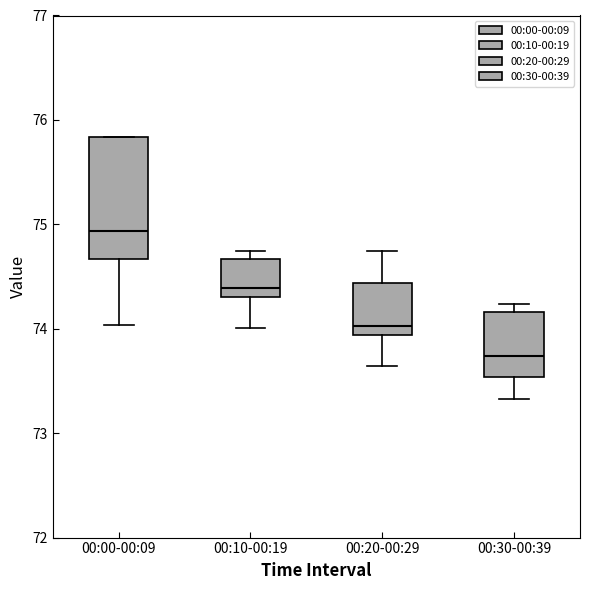

Reading left to right, read every box against the y-axis: the position of its median line, the range the box covers, and the ends of its whiskers. The values are not printed on the chart, so give them approximately, as read against the axis.

00:00-00:09: median 74.9, box 74.7 to 75.8, whiskers 74.0 to 75.8
00:10-00:19: median 74.4, box 74.3 to 74.7, whiskers 74.0 to 74.7 (just above the box's upper edge)
00:20-00:29: median 74.0, box 73.9 to 74.4, whiskers 73.6 to 74.7
00:30-00:39: median 73.7, box 73.5 to 74.2, whiskers 73.3 to 74.2 (just above the box's upper edge)